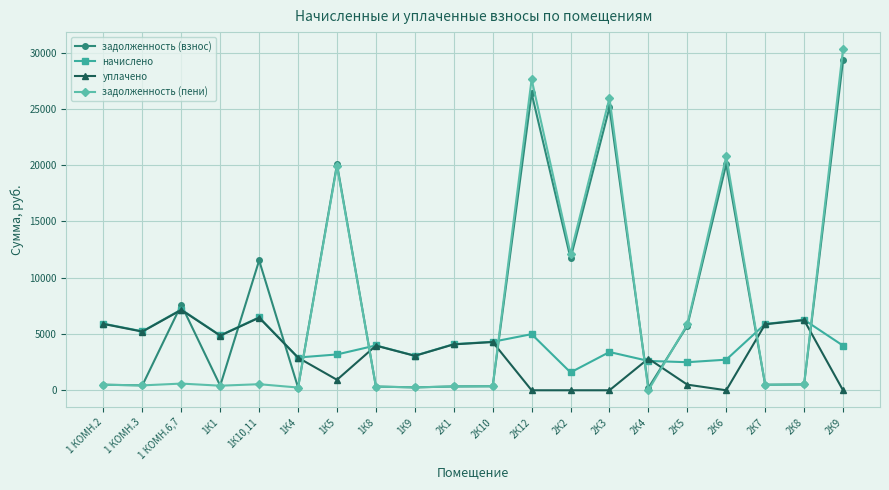

What is the maximum value shown in the chart?

30315.1